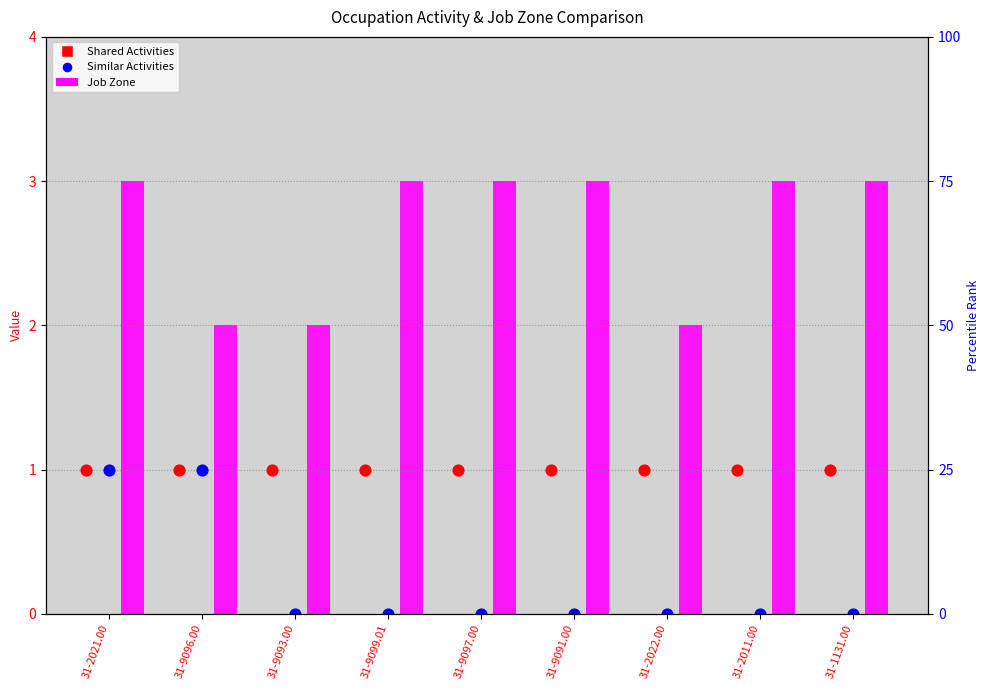

Which series contains the lowest Y value?

Similar Activities